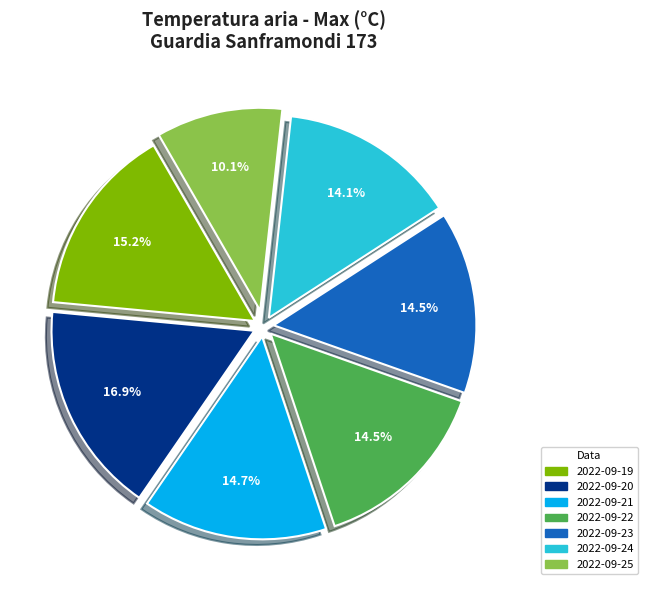

Is 2022-09-24 the majority of the pie?

No